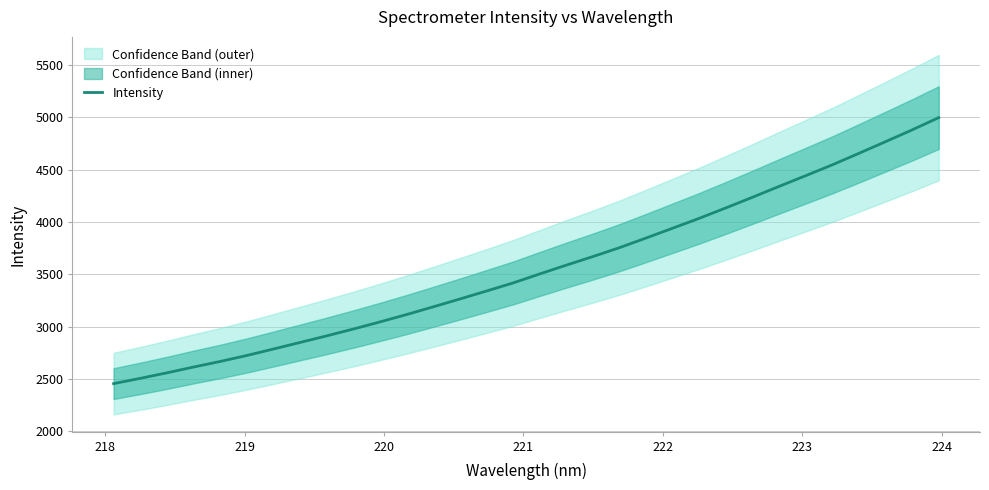

What is the highest value of the Intensity series?

4997.5